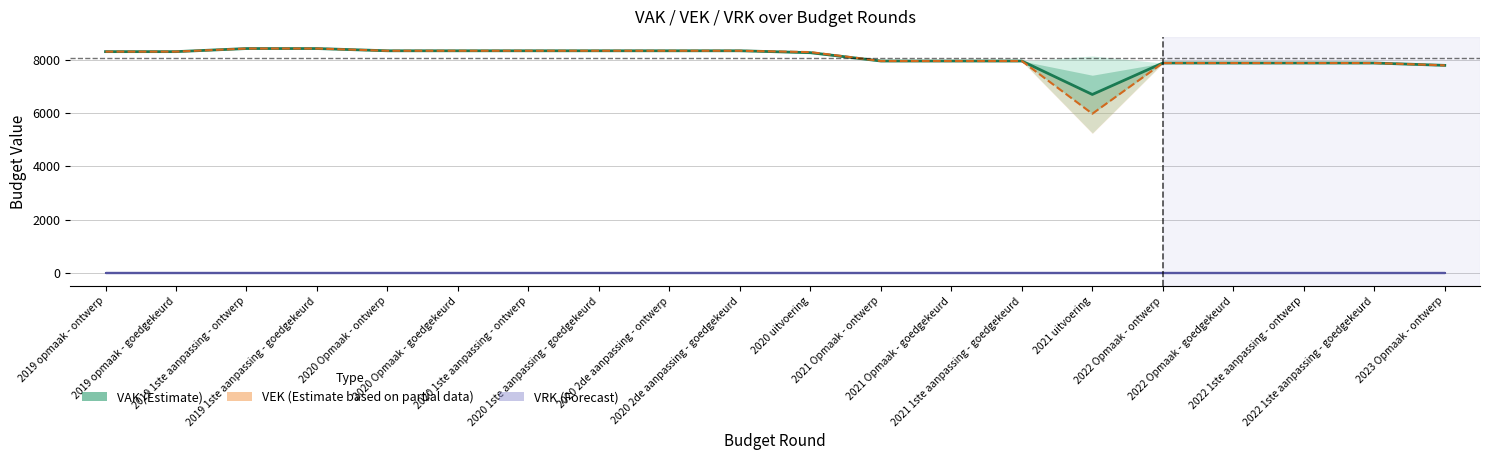

How many values in the VEK (Partial Estimate) series are below 8301?

10